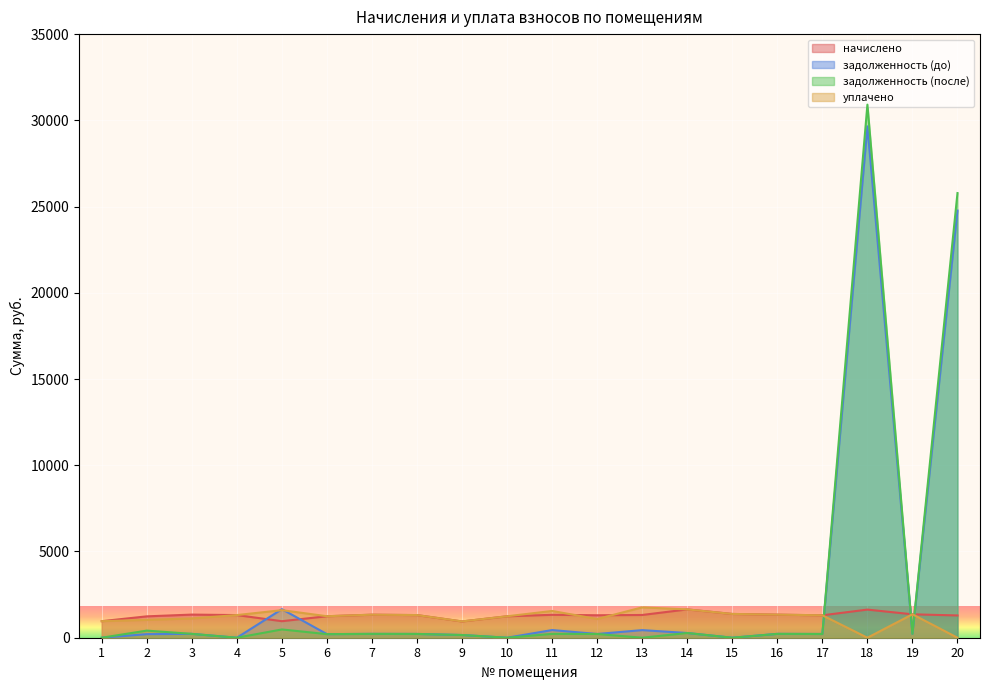

What is the difference between the maximum and minimum values in the задолженность (до) series?

29651.7